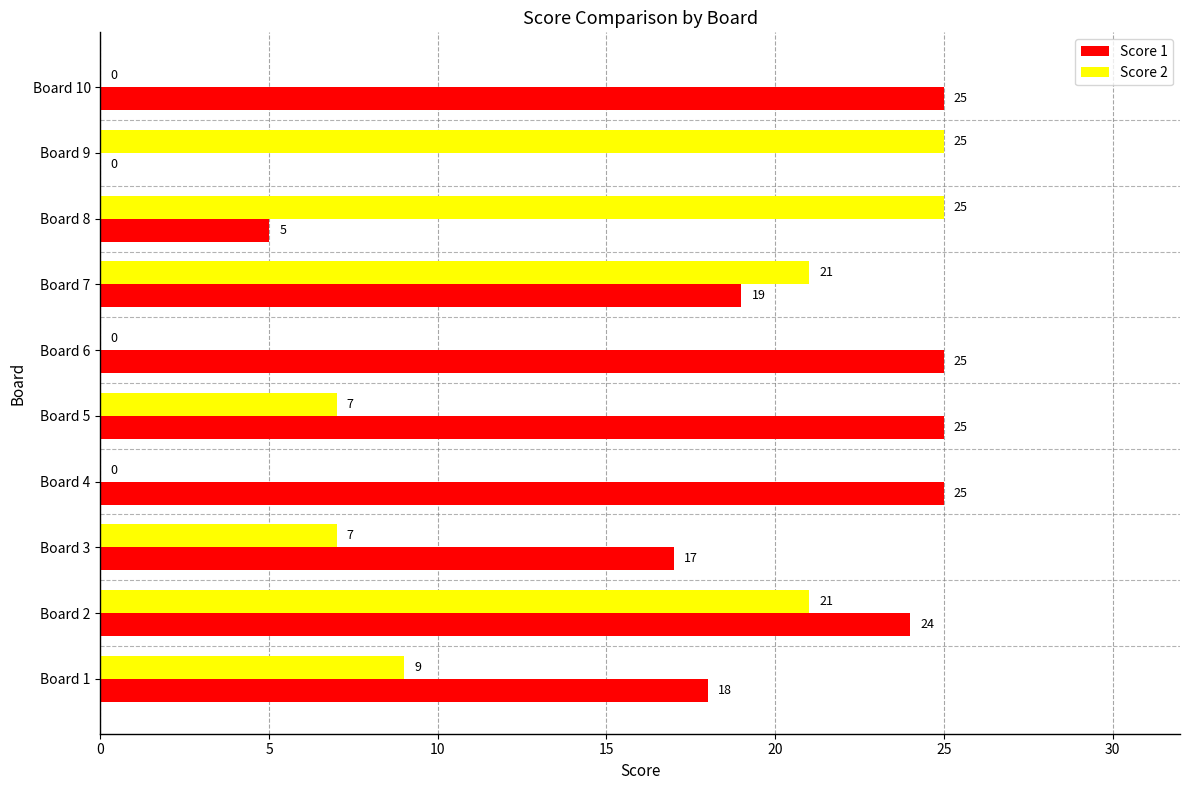

At which category is the sum across all series the highest?

Board 2